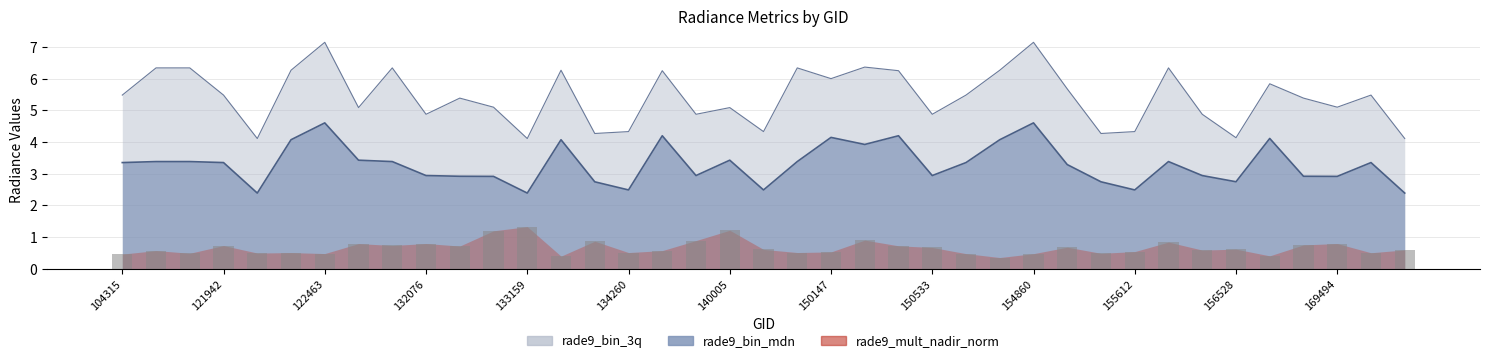

Are the bars horizontal?

No